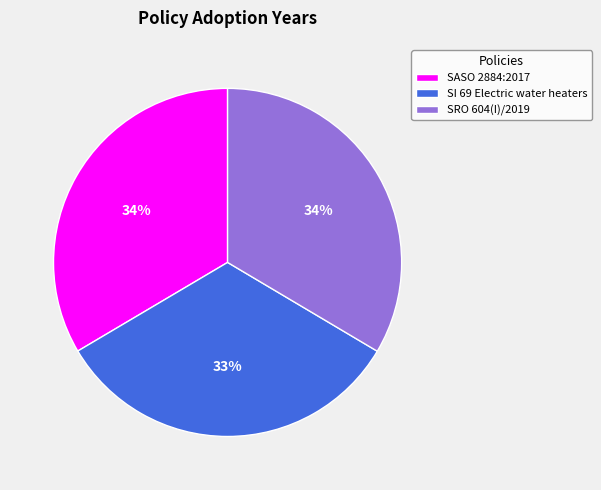

Does any single category account for the majority?

No